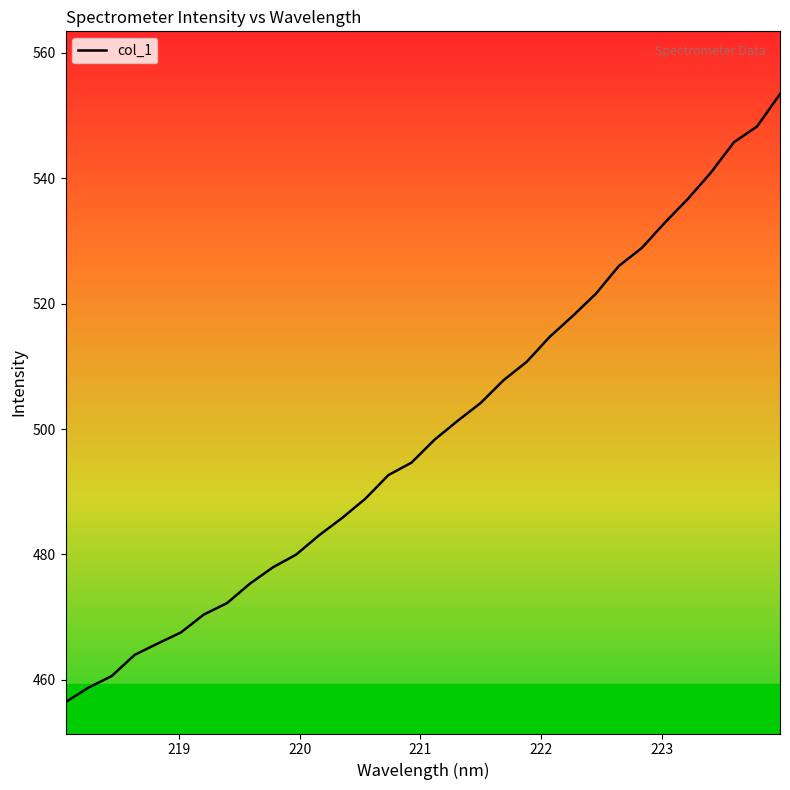

What is the smallest value displayed?

456.5